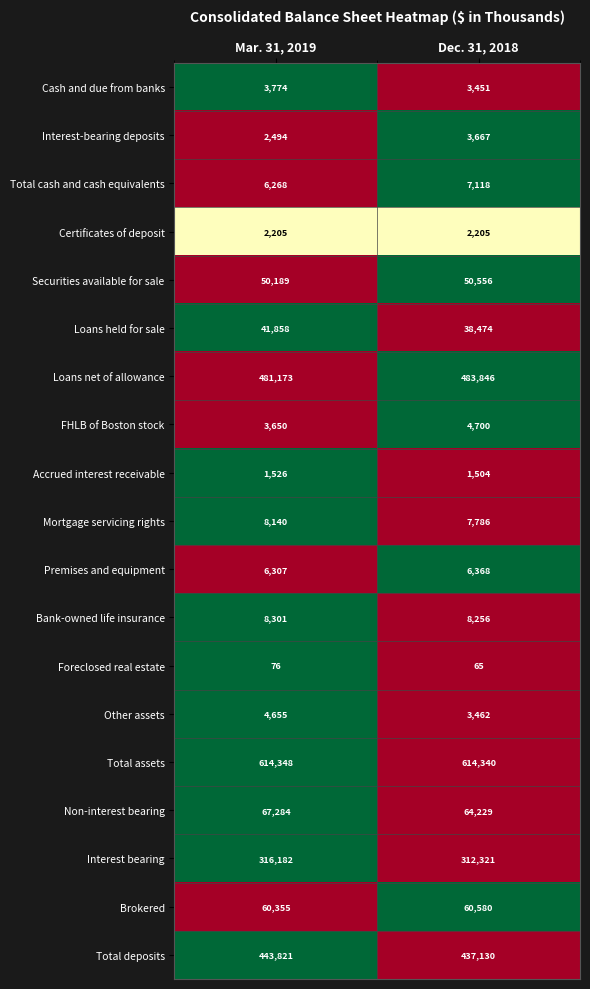

Which series has the largest range (max minus min)?

Total deposits